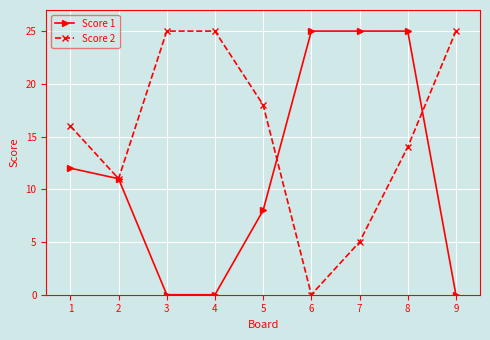

What is the sum of all Score 1 values?

106